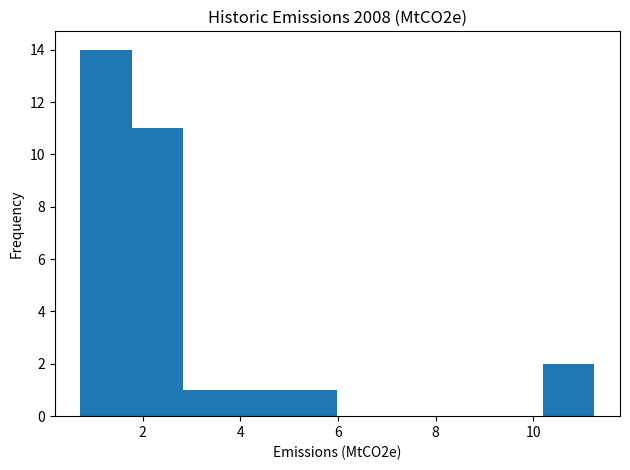

How tall is the bar that spans 0.8 to 1.8 on the x-axis? Neither the bar edges nor the heights are printed on the chart, so give them approximately, as read against the axes.

14